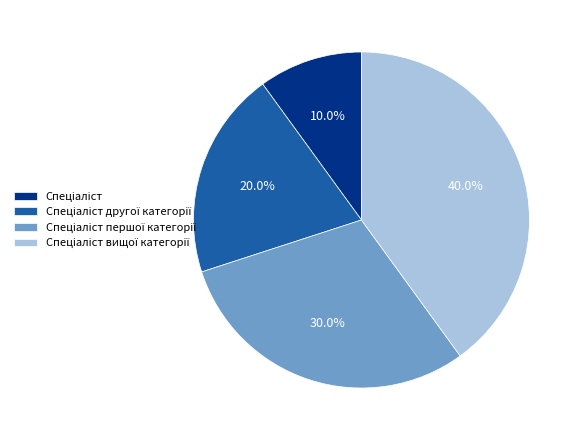

Does any single category account for the majority?

No